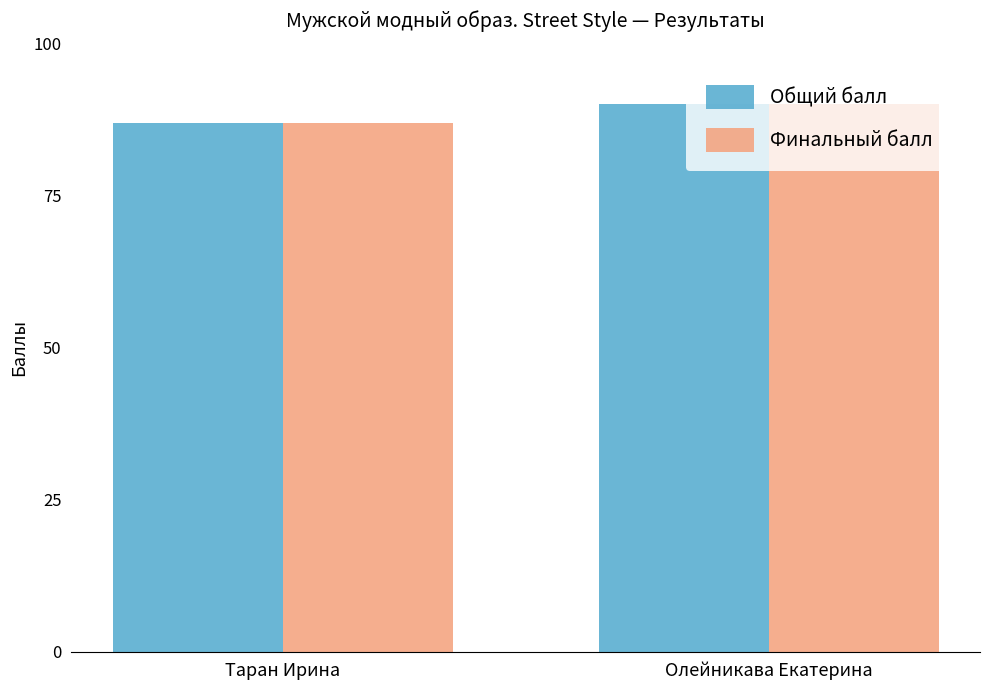

What is the value of the Общий балл bar at the 1st from the left?

87